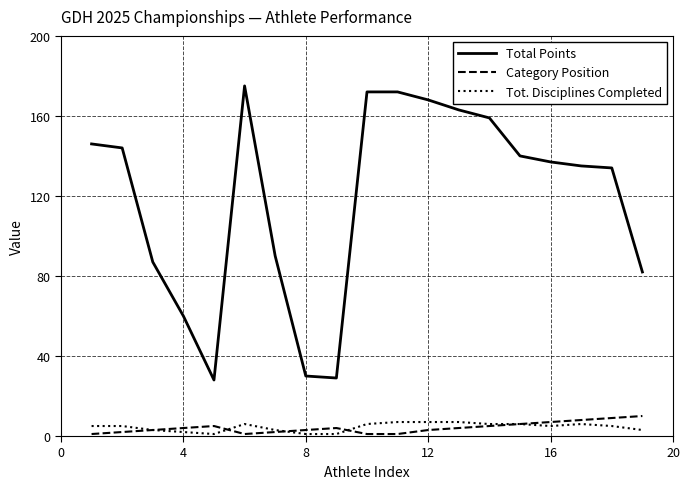

What is the highest value of the Tot. Disciplines Completed series?

7